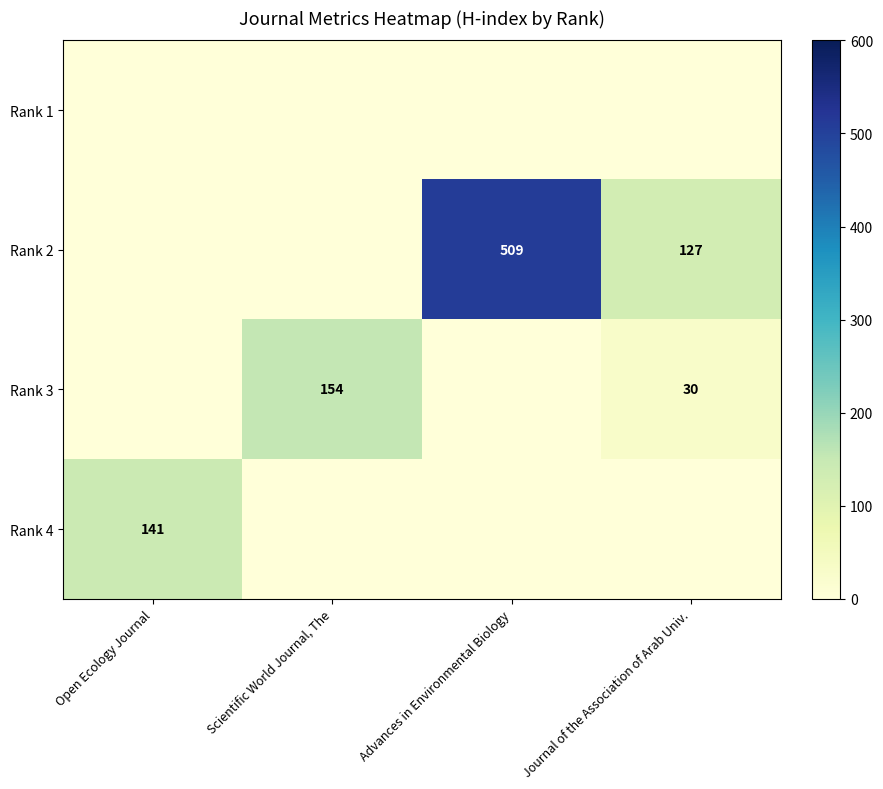

What is the total value across all series at Advances in Environmental Biology?

509